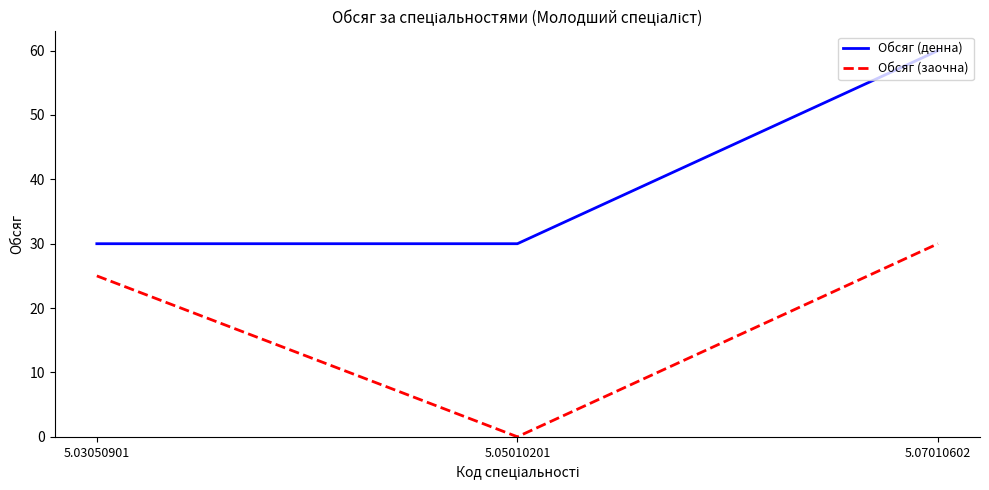

Rank the series at 5.03050901 from highest to lowest value.

Обсяг (денна), Обсяг (заочна)